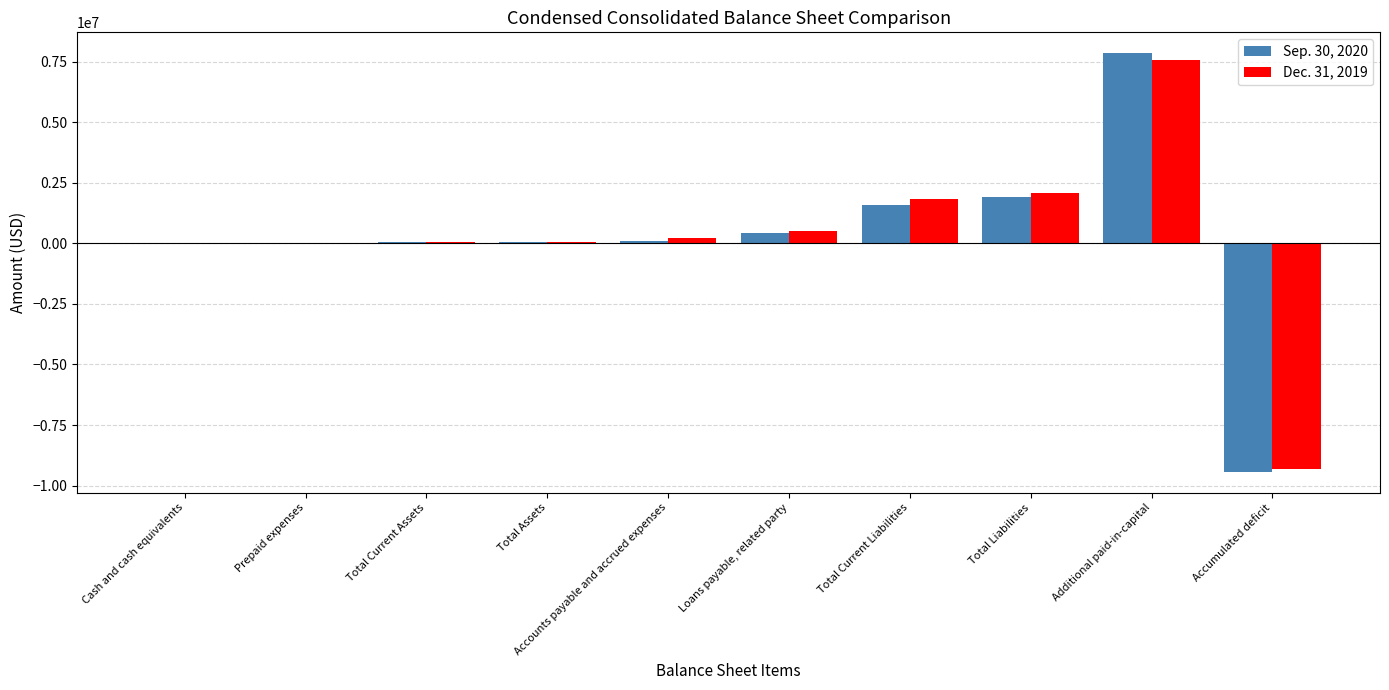

What value does the Dec. 31, 2019 series have at Cash and cash equivalents?

1269